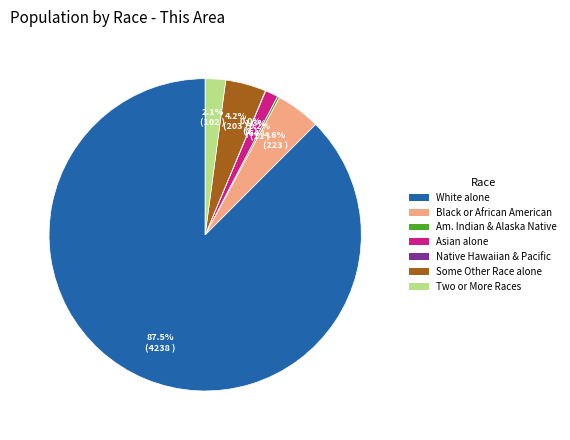

Is there any slice that represents more than half of the pie?

Yes